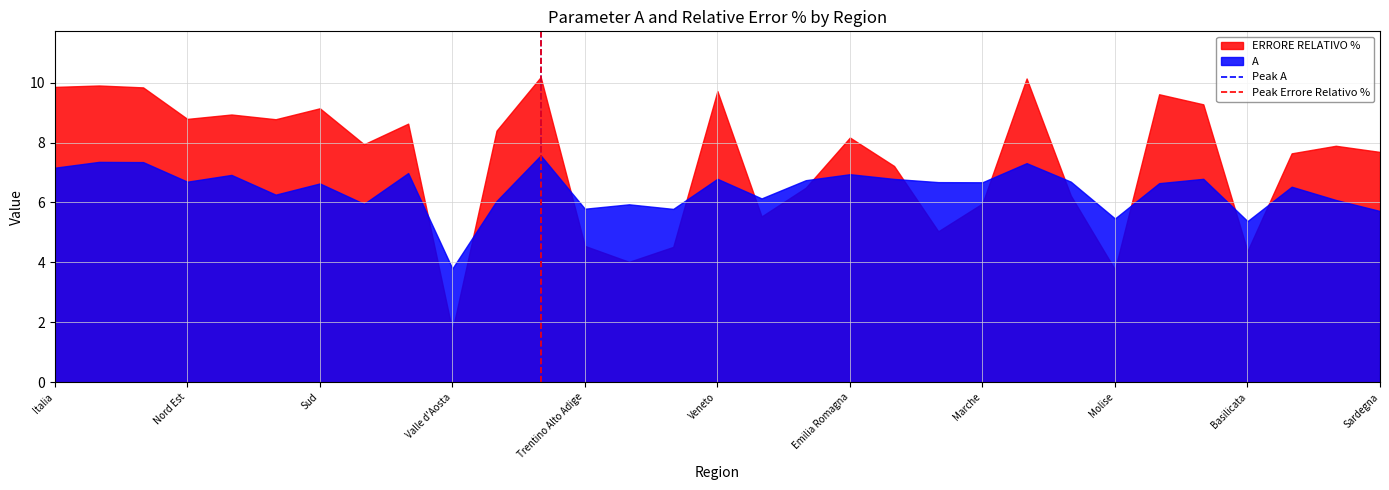

True or false: ERRORE RELATIVO % has a value of 8.8 at Nord Est.

True